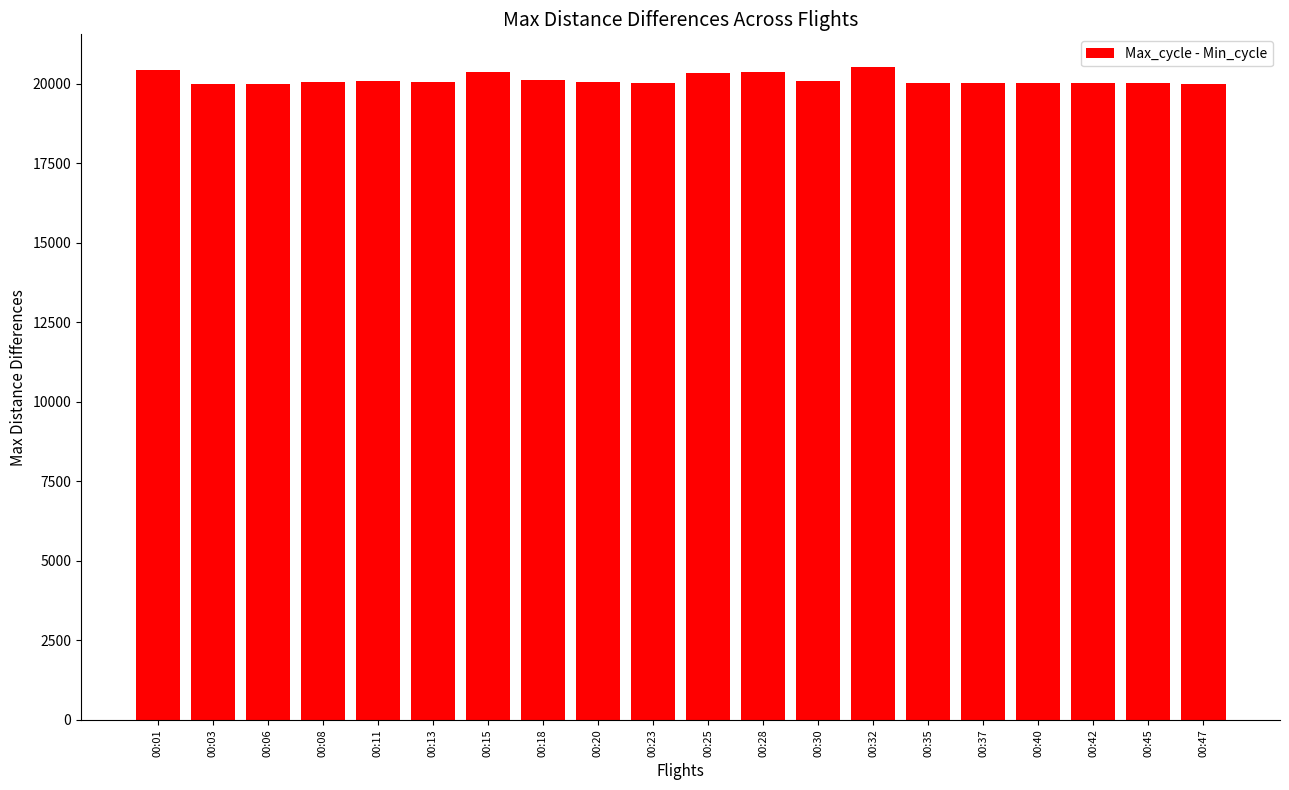

What is the change in value from 00:35 to 00:42?

-8